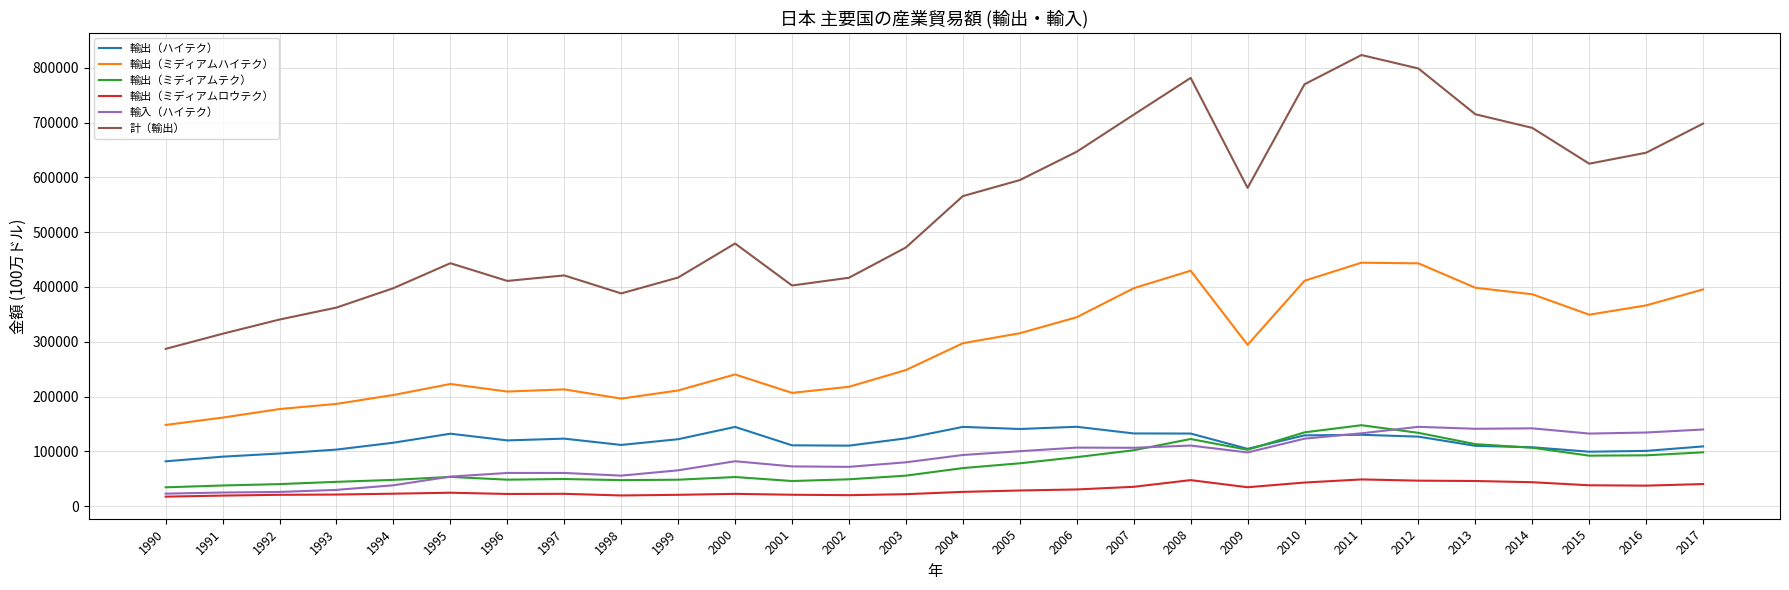

The 輸出（ミディアムハイテク） series shows 429593.2 at 2008. True or false?

True